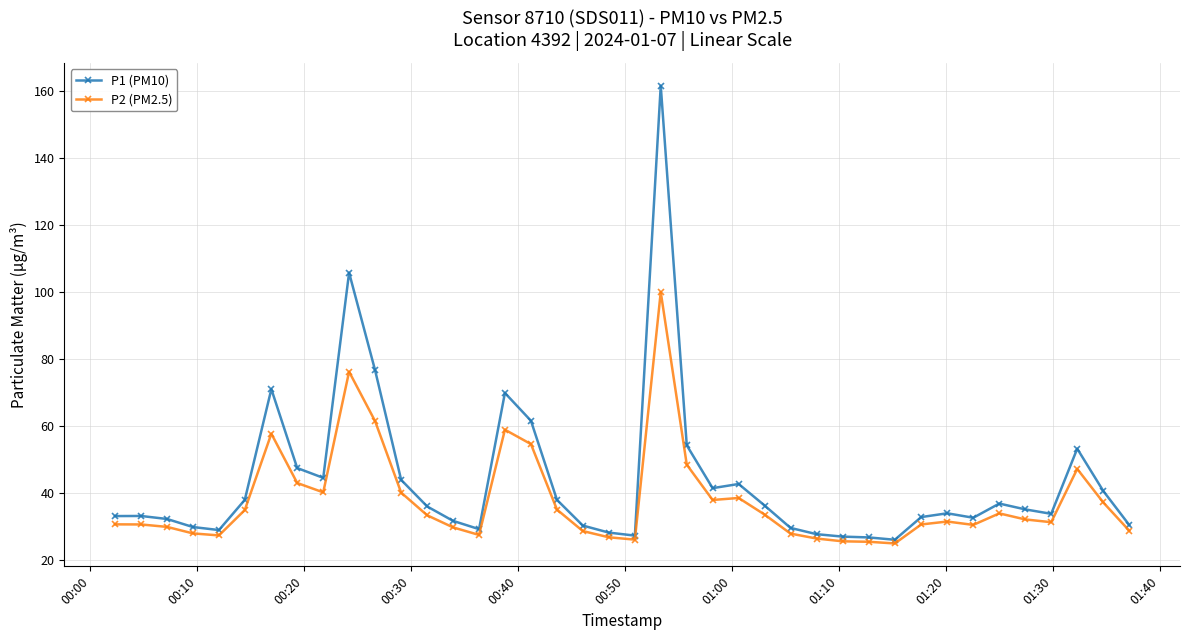

True or false: P1 (PM10) has more than 0 points higher than both neighbors.

True